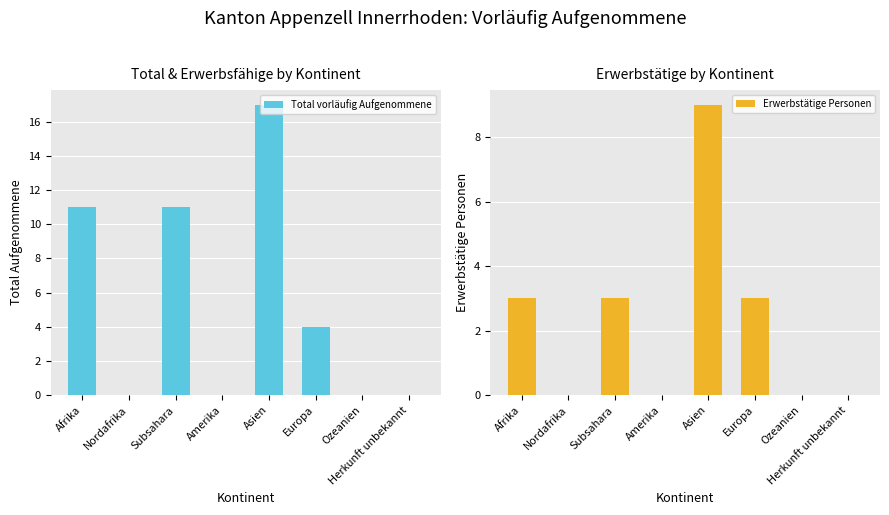

Reading left to right, list all the values displayed in this chart.

Total vorläufig Aufgenommene: Afrika=11	Nordafrika=0	Subsahara=11	Amerika=0	Asien=17	Europa=4	Ozeanien=0	Herkunft unbekannt=0
Erwerbstätige Personen: Afrika=3	Nordafrika=0	Subsahara=3	Amerika=0	Asien=9	Europa=3	Ozeanien=0	Herkunft unbekannt=0